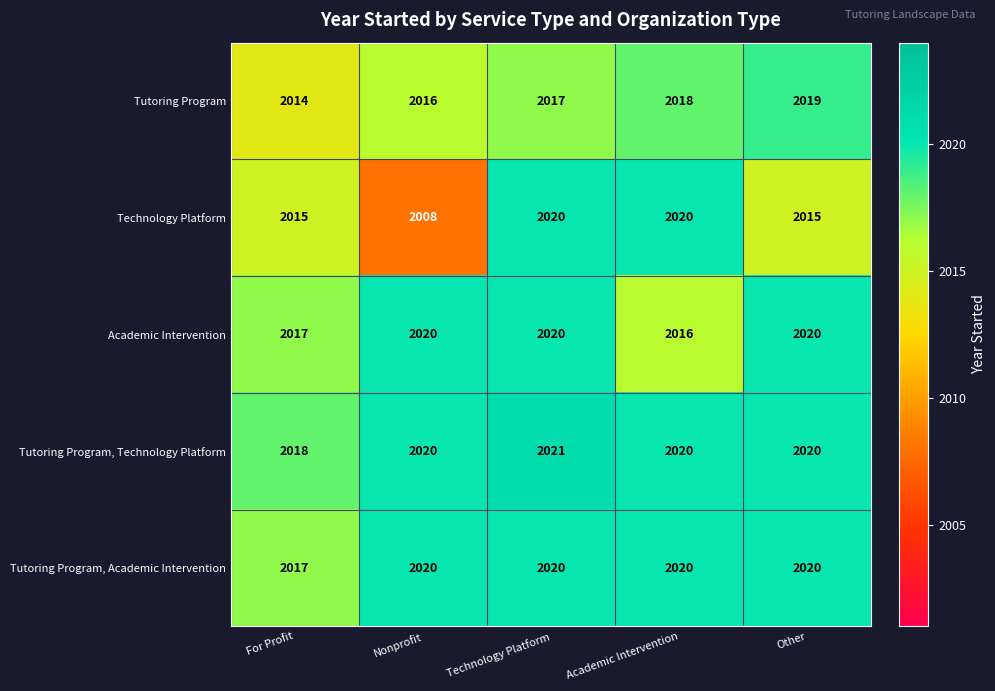

What is the spread (max minus min) of values at Nonprofit?

12